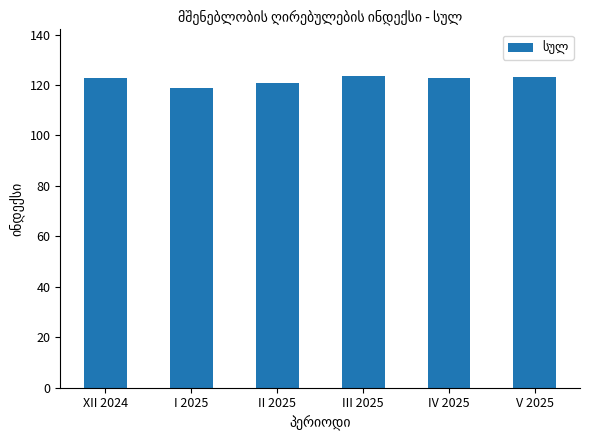

What position from the right is I 2025?

5